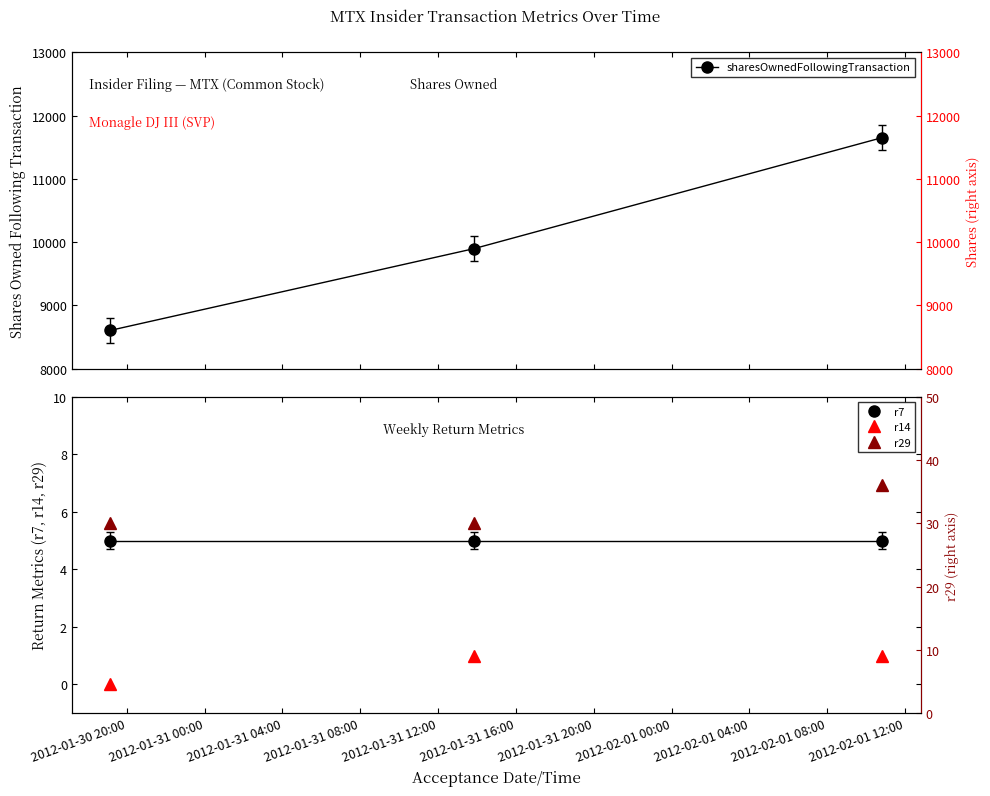

What position from the right is 2012-01-30 20:00?

3